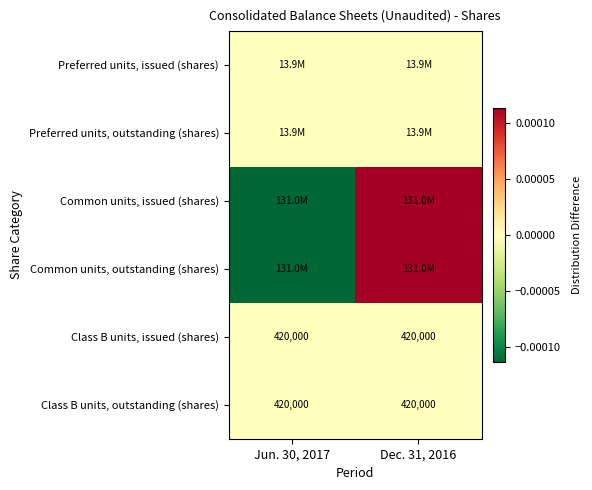

List the labels in order of Class B units, issued (shares) value, smallest first.

Jun. 30, 2017, Dec. 31, 2016